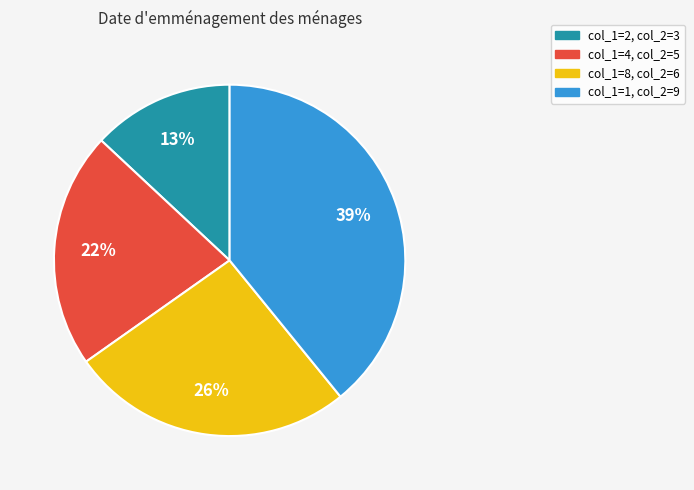

To the nearest percent, what is the difference between the largest and smallest slice percentages?

26%